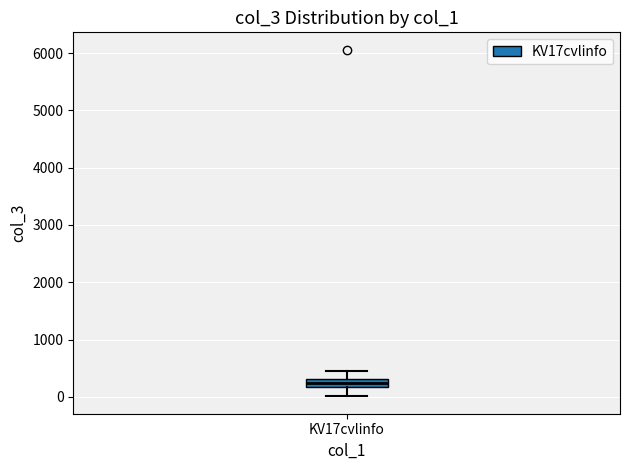

Where is the upper edge of the box for KV17cvlinfo on the y-axis? The values are not printed on the chart, so give them approximately, as read against the axis.

300